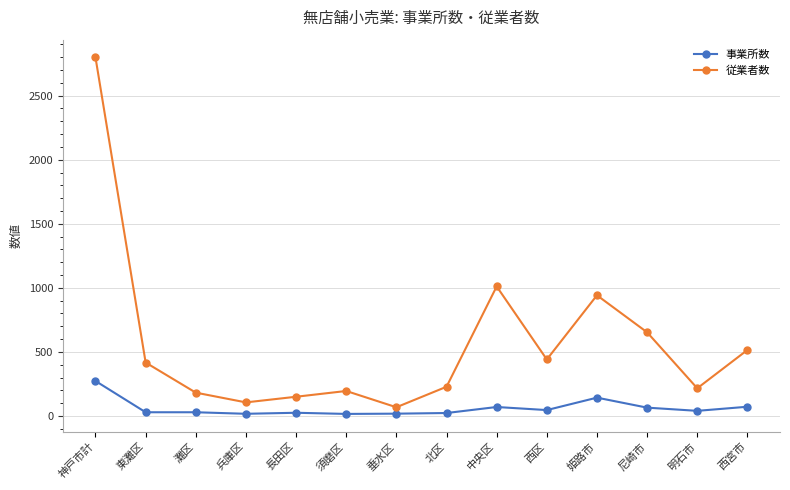

Is it true that 従業者数 equals 1011 at 中央区?

True